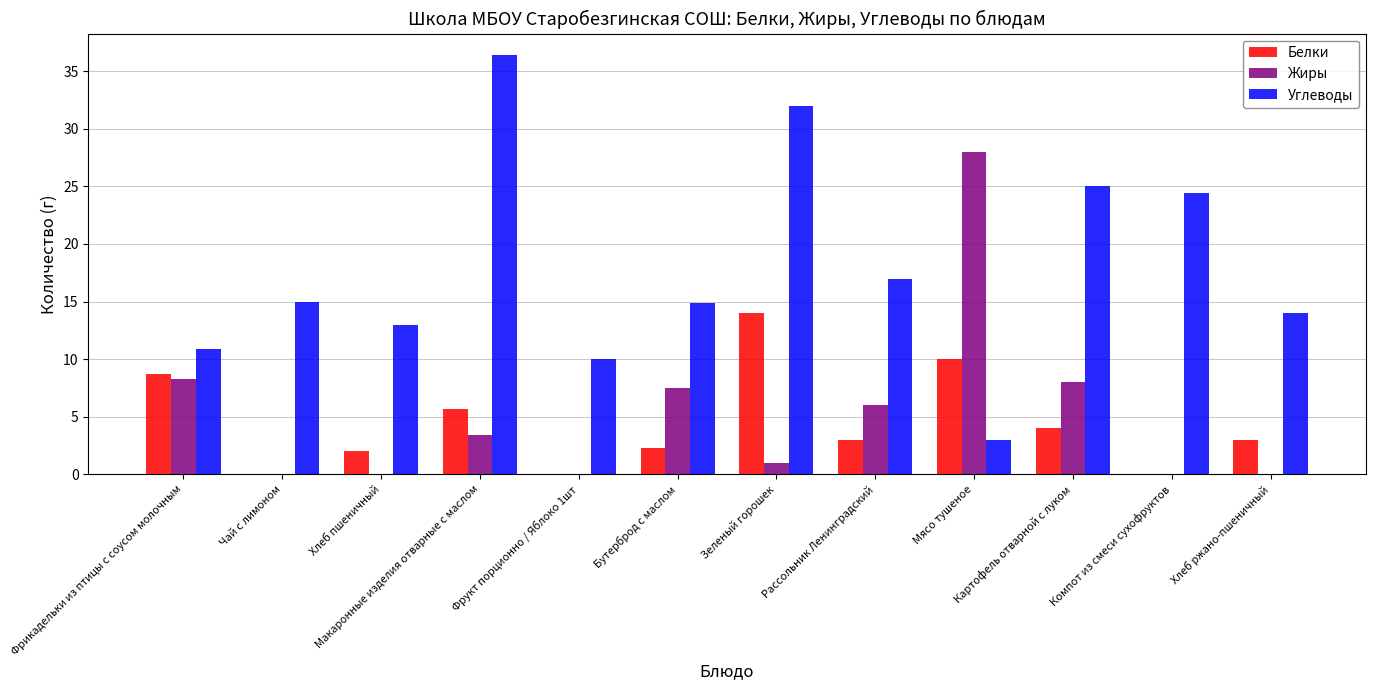

Are the bars horizontal?

No